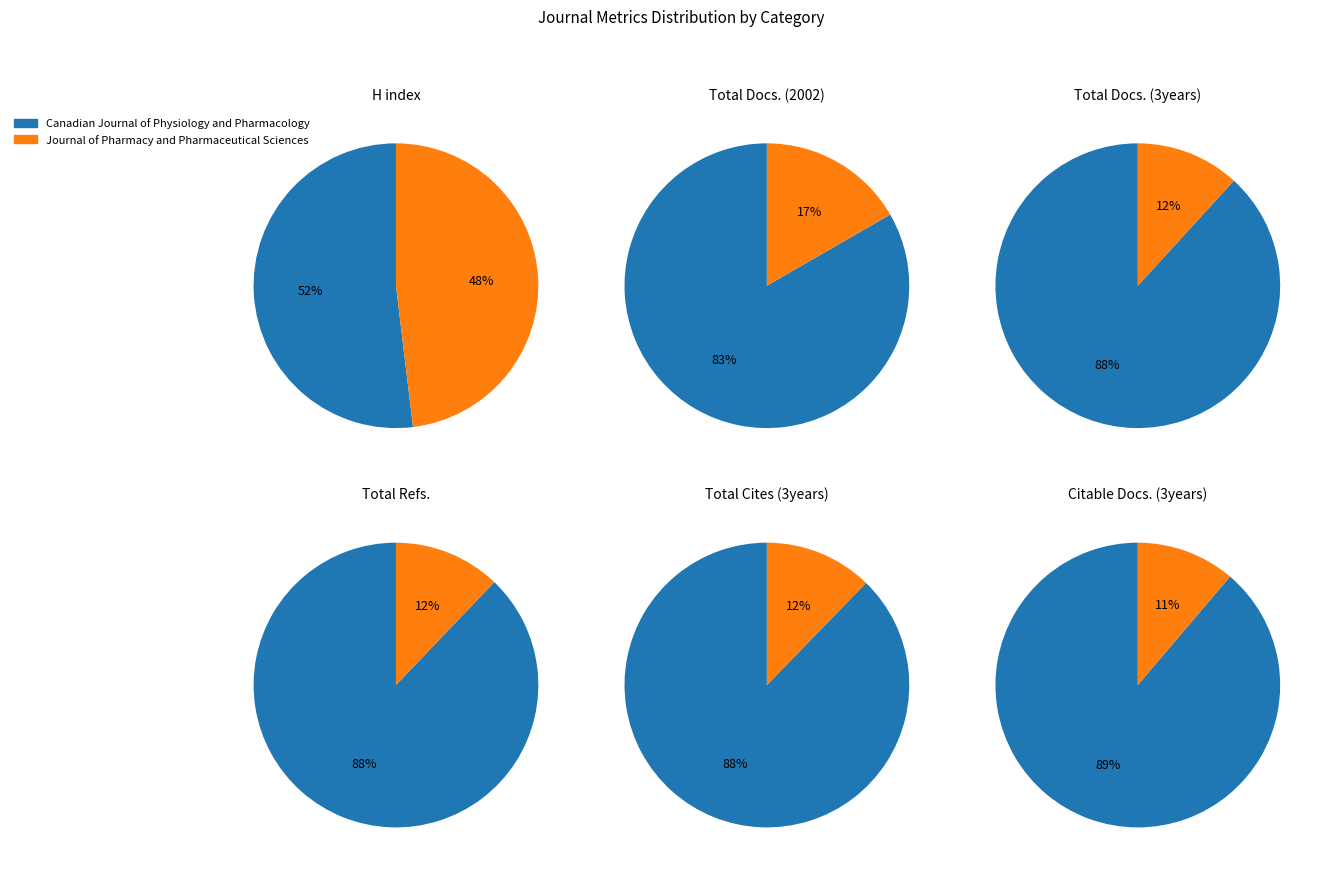

Does any single category account for the majority?

Yes